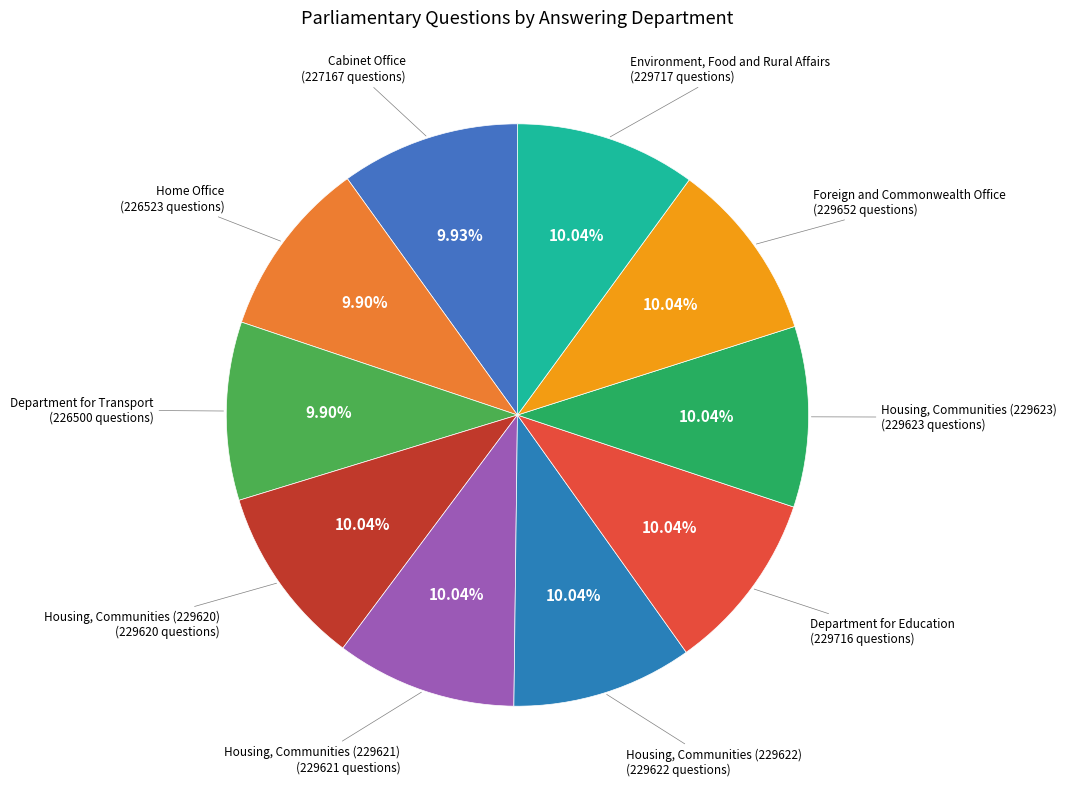

Rank the categories by value from highest to lowest.

Environment, Food and Rural Affairs, Department for Education, Foreign and Commonwealth Office, Housing, Communities (229623), Housing, Communities (229622), Housing, Communities (229621), Housing, Communities (229620), Cabinet Office, Home Office, Department for Transport